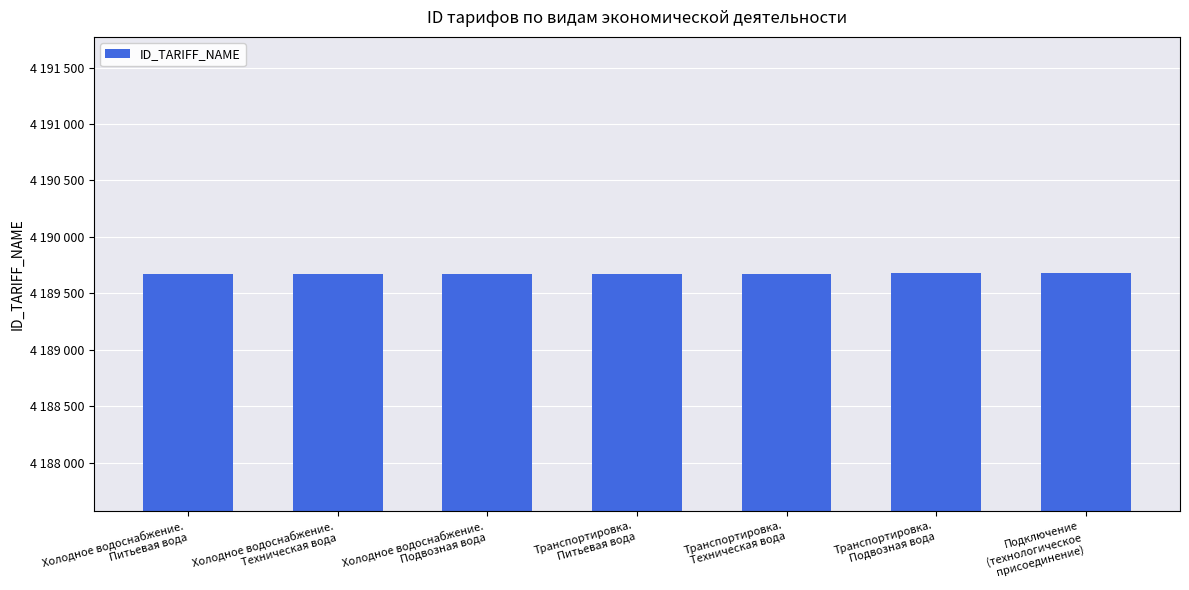

Reading left to right, transcribe all the data shown in this chart.

Холодное водоснабжение.
Питьевая вода=4189671	Холодное водоснабжение.
Техническая вода=4189672	Холодное водоснабжение.
Подвозная вода=4189673	Транспортировка.
Питьевая вода=4189674	Транспортировка.
Техническая вода=4189675	Транспортировка.
Подвозная вода=4189676	Подключение
(технологическое
присоединение)=4189677